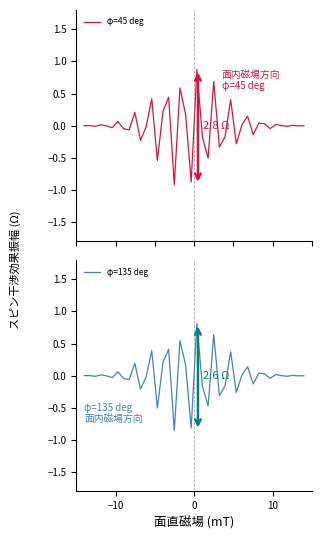

What is the value of the φ=135 deg point at the 13th from the left?

0.4